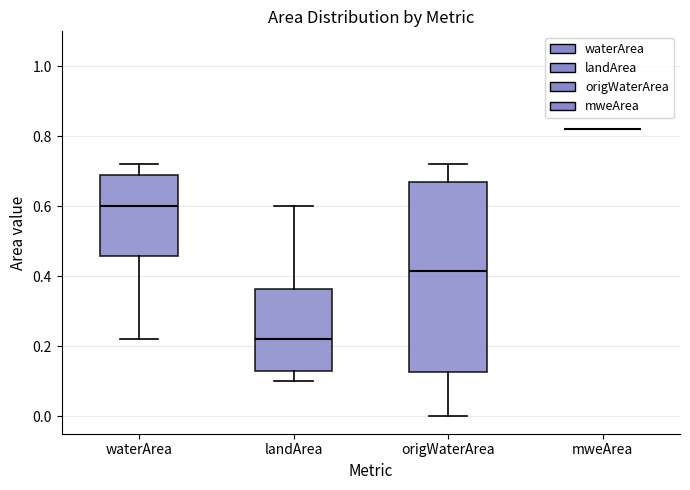

Which box is the tallest, from its lower edge to its upper edge?

origWaterArea